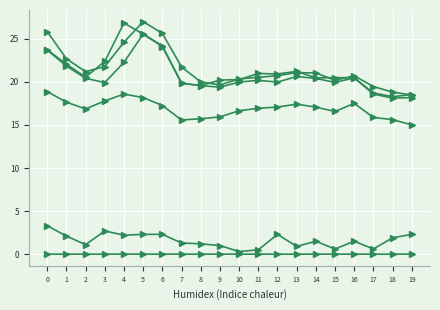

How many lines are shown in the chart?

6